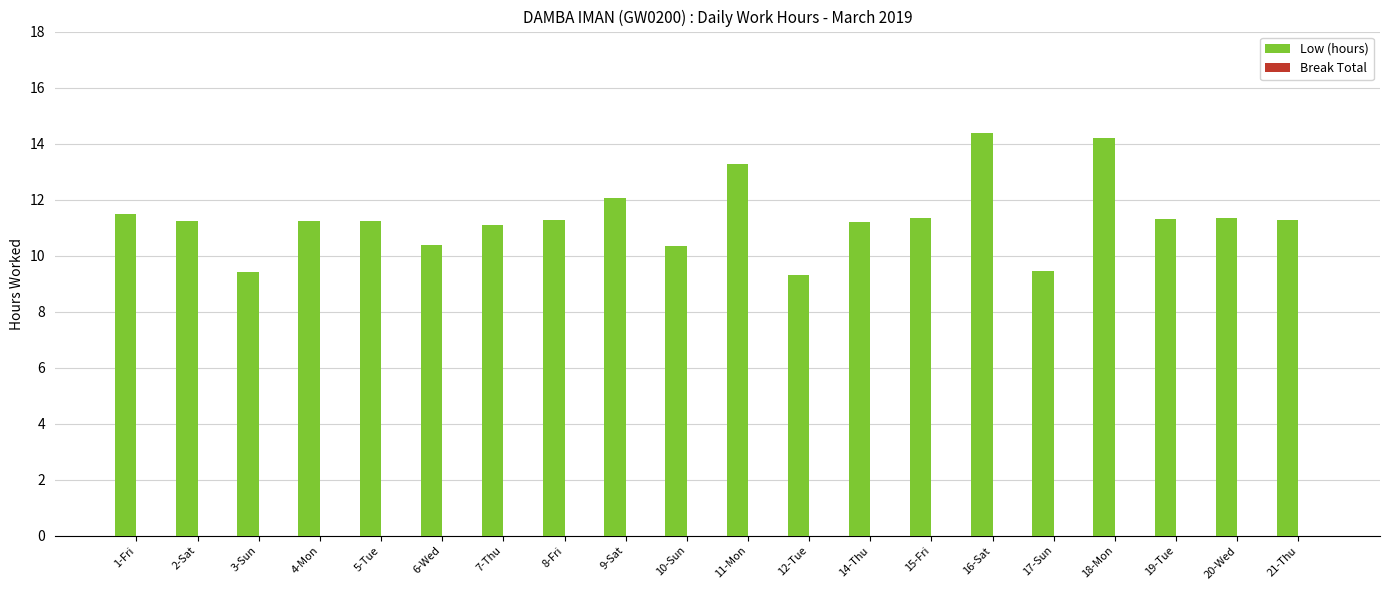

True or false: the data shows 11.1 at 7-Thu.

True